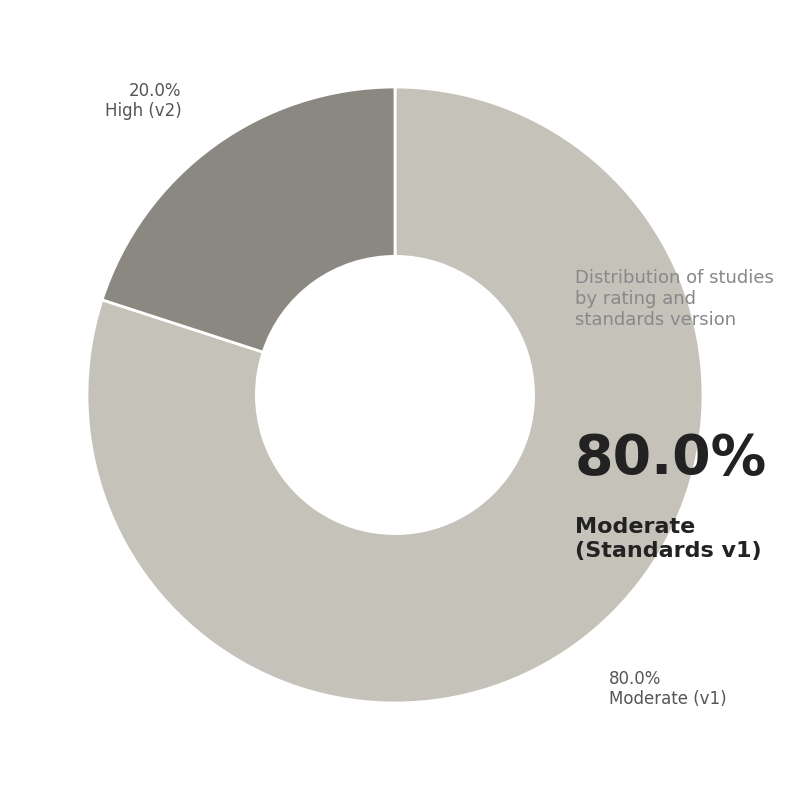

Does any single category account for the majority?

Yes